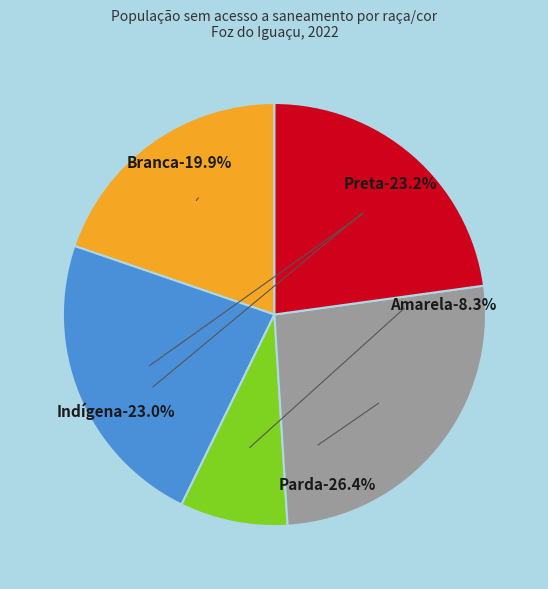

To the nearest percent, what is the difference between the largest and smallest slice percentages?

18%